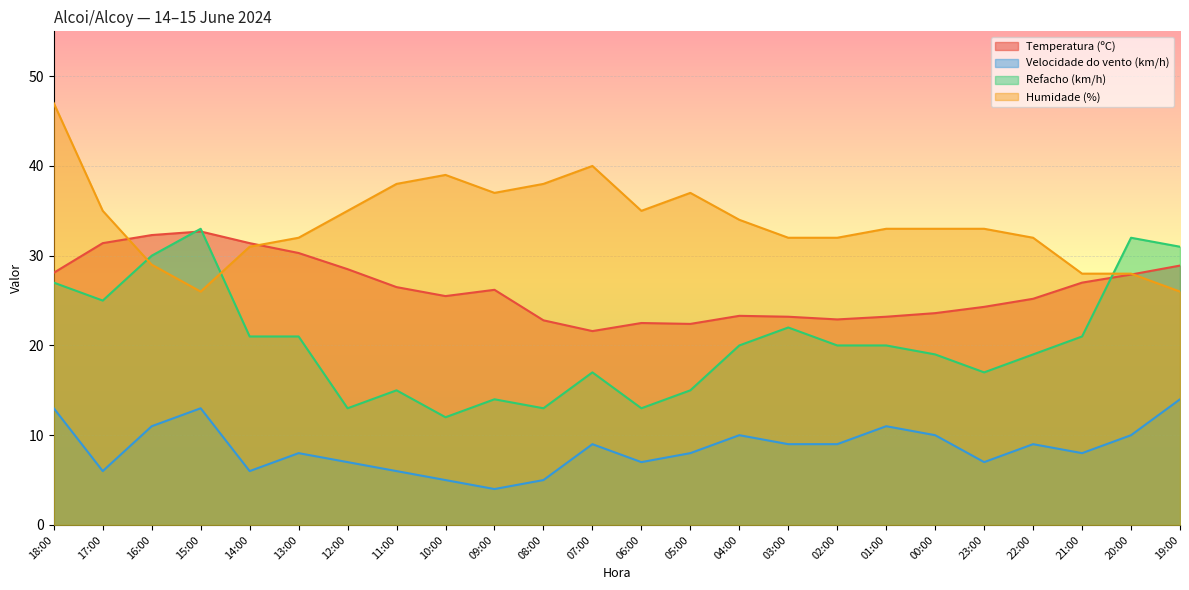

List the labels in order of Velocidade do vento (km/h) value, largest first.

19:00, 18:00, 15:00, 16:00, 01:00, 04:00, 00:00, 20:00, 07:00, 03:00, 02:00, 22:00, 13:00, 05:00, 21:00, 12:00, 06:00, 23:00, 17:00, 14:00, 11:00, 10:00, 08:00, 09:00